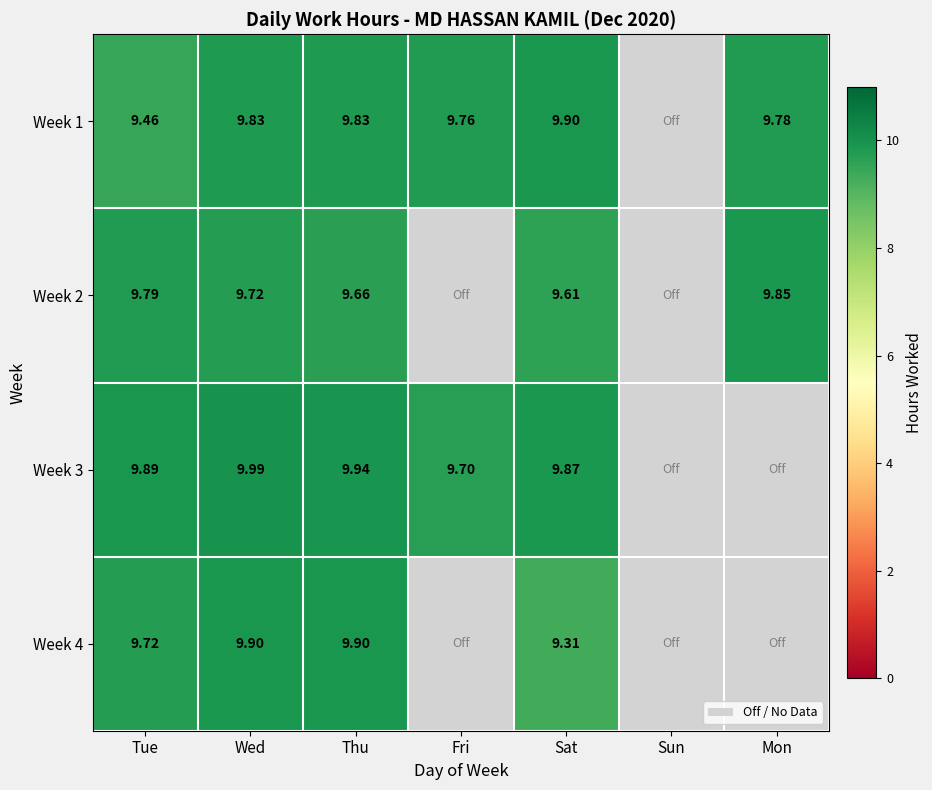

Rank the series by their maximum value, from lowest to highest.

Week 2, Week 1, Week 4, Week 3